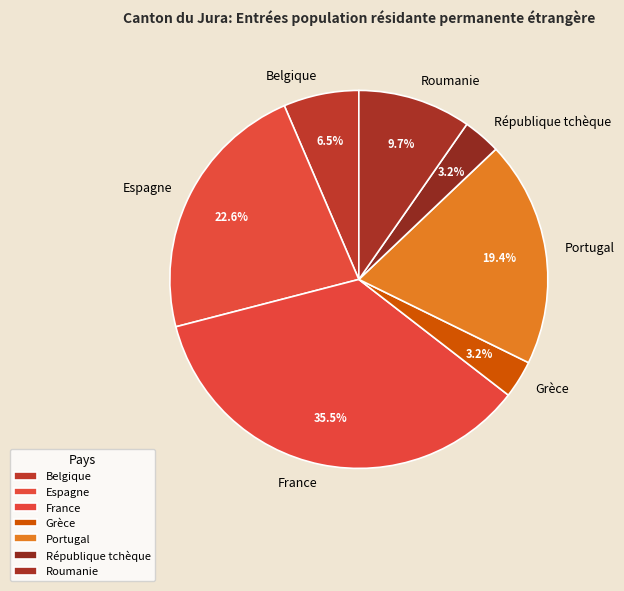

Which slice is the largest?

France